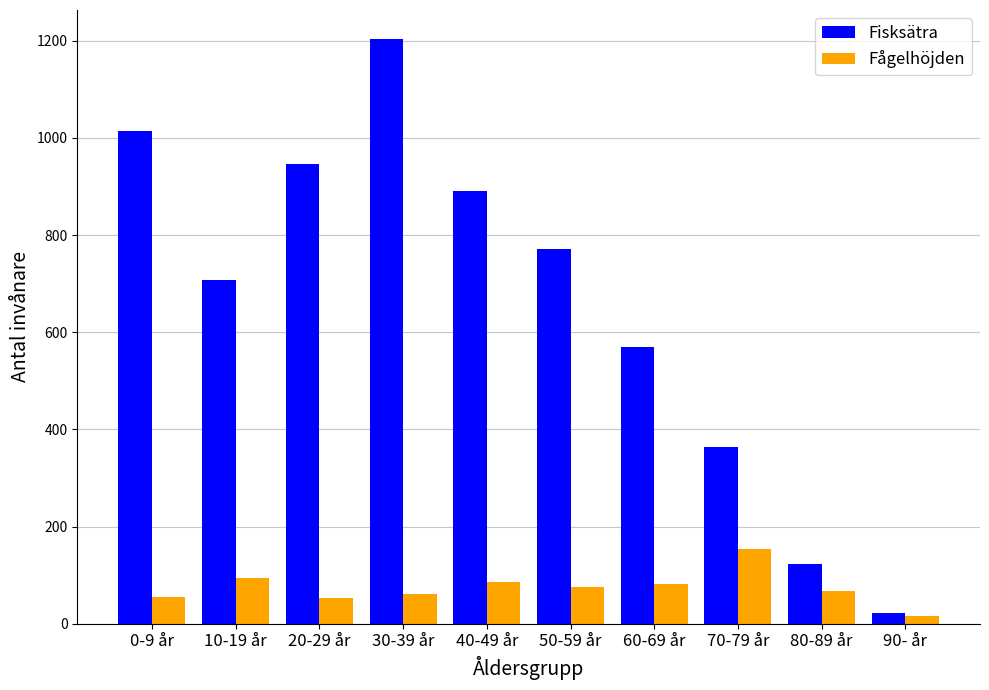

At which label is Fisksätra closest to 613?

60-69 år